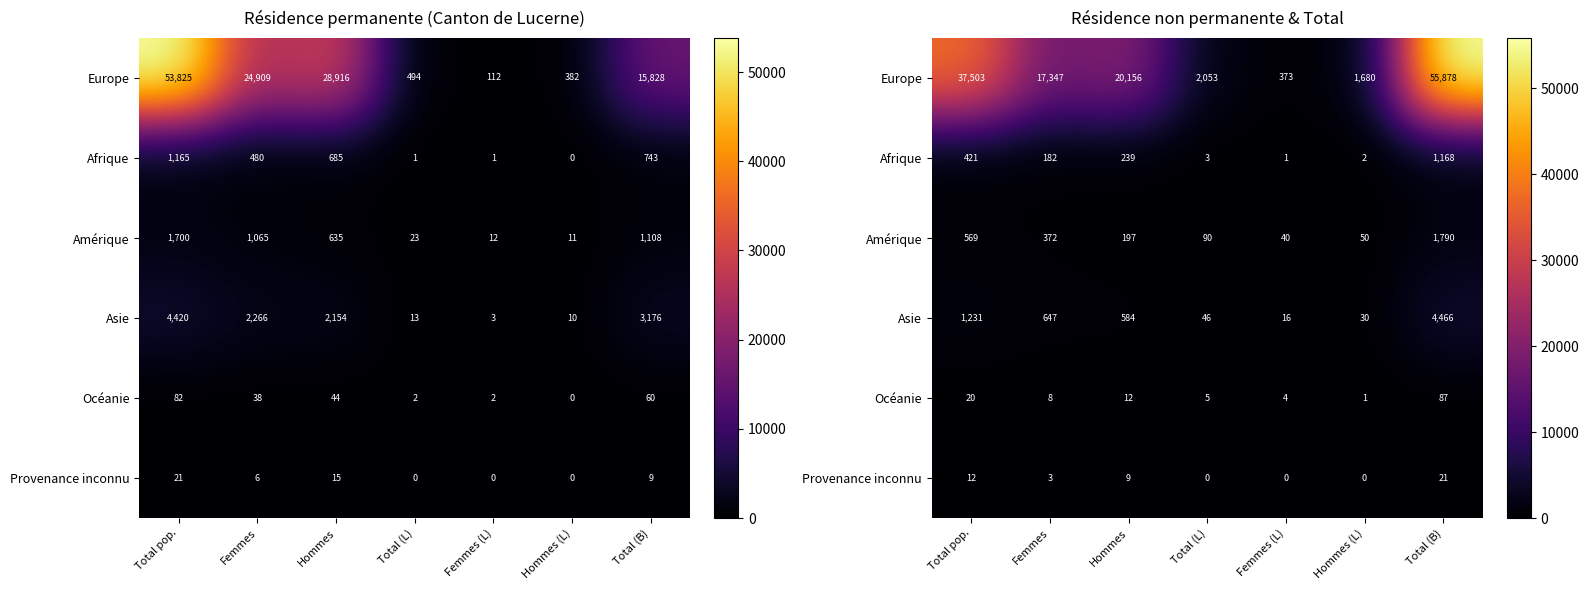

What is the greatest value displayed?

55878